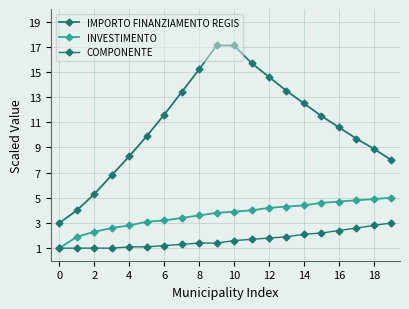

Is this an area chart (filled region under the line)?

No